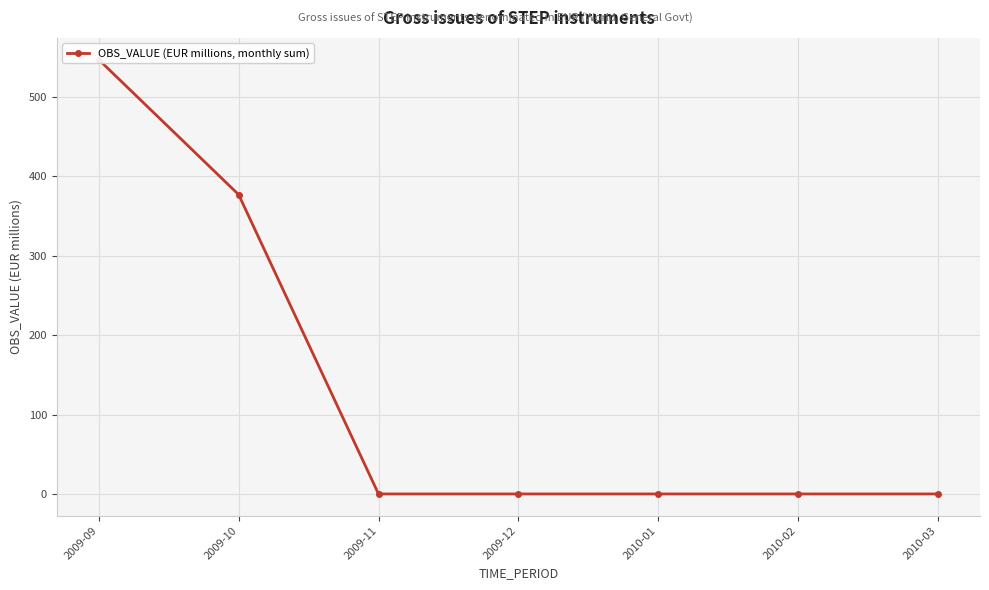

True or false: the data has more than 2 interior local peaks.

False